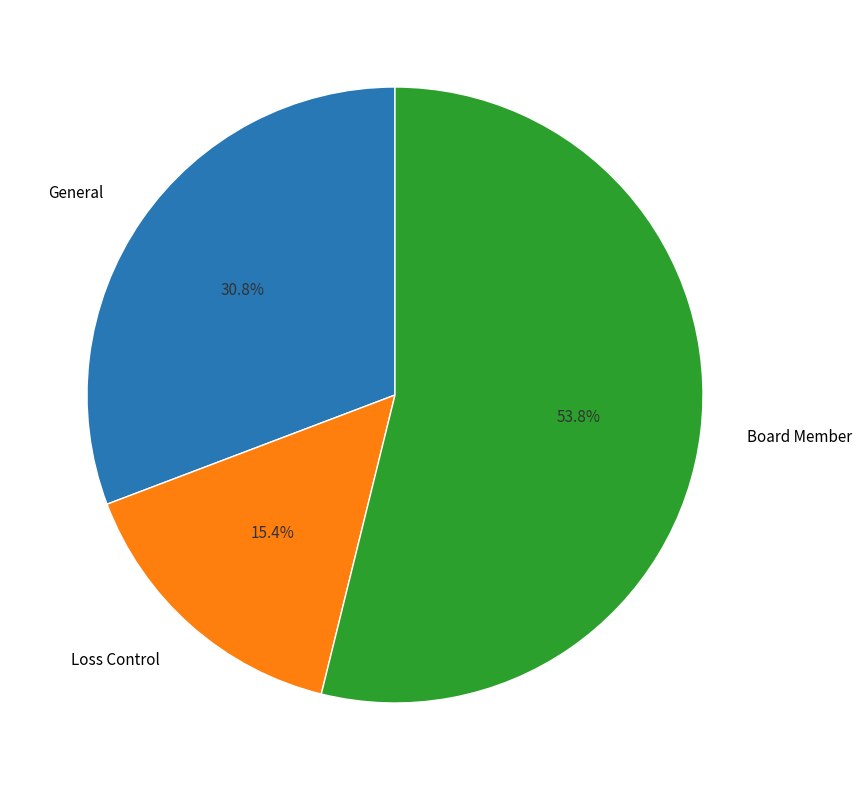

To the nearest percent, what portion does Loss Control represent?

15%